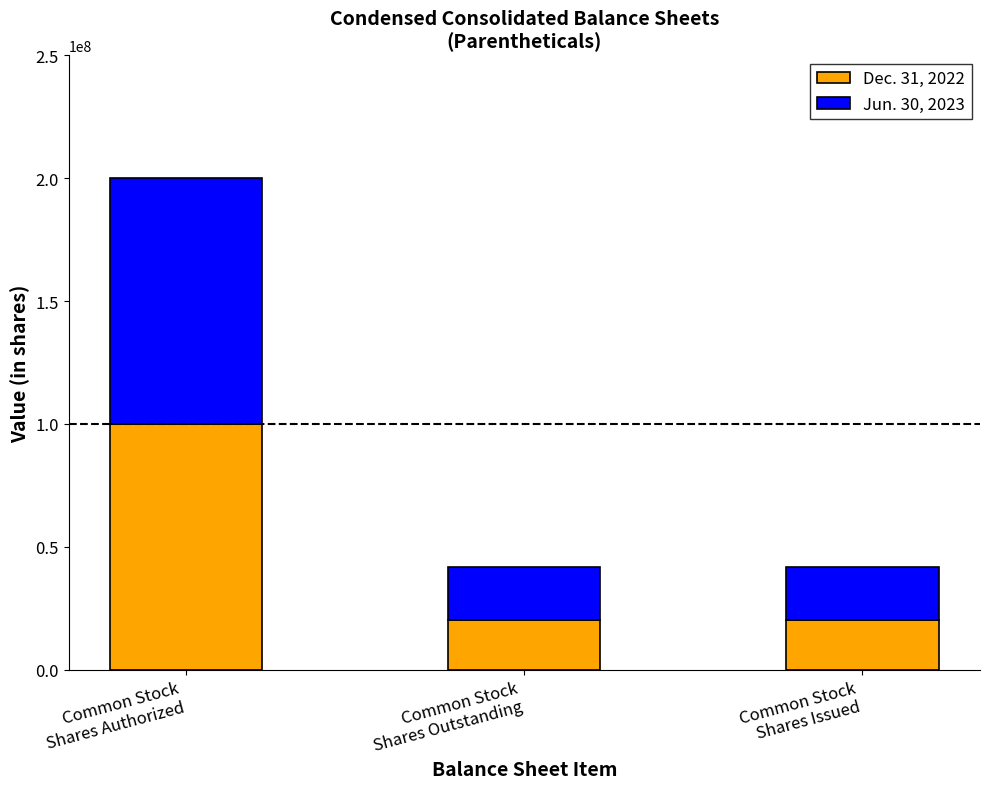

Reading left to right, transcribe the values for Dec. 31, 2022.

100000000	20076773	20076773